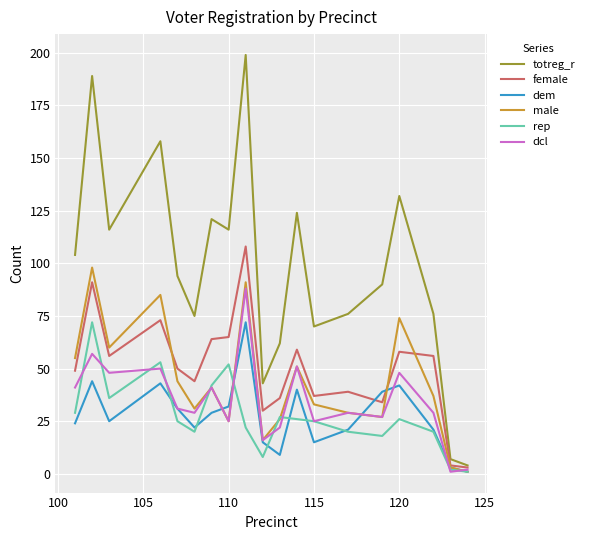

Which series has the largest total across all categories?

totreg_r